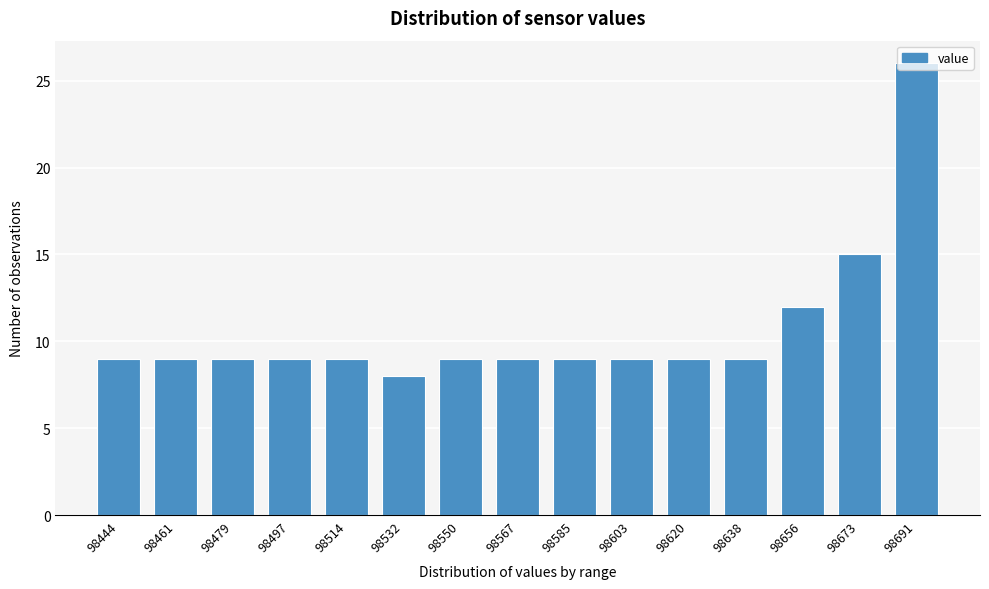

What is the change in value from 98638 to 98656?

+3